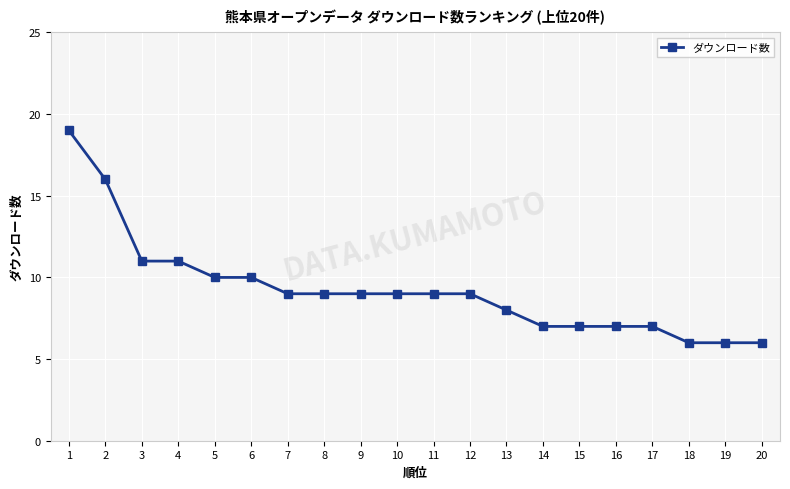

The chart shows a value of 9 at 2. True or false?

False